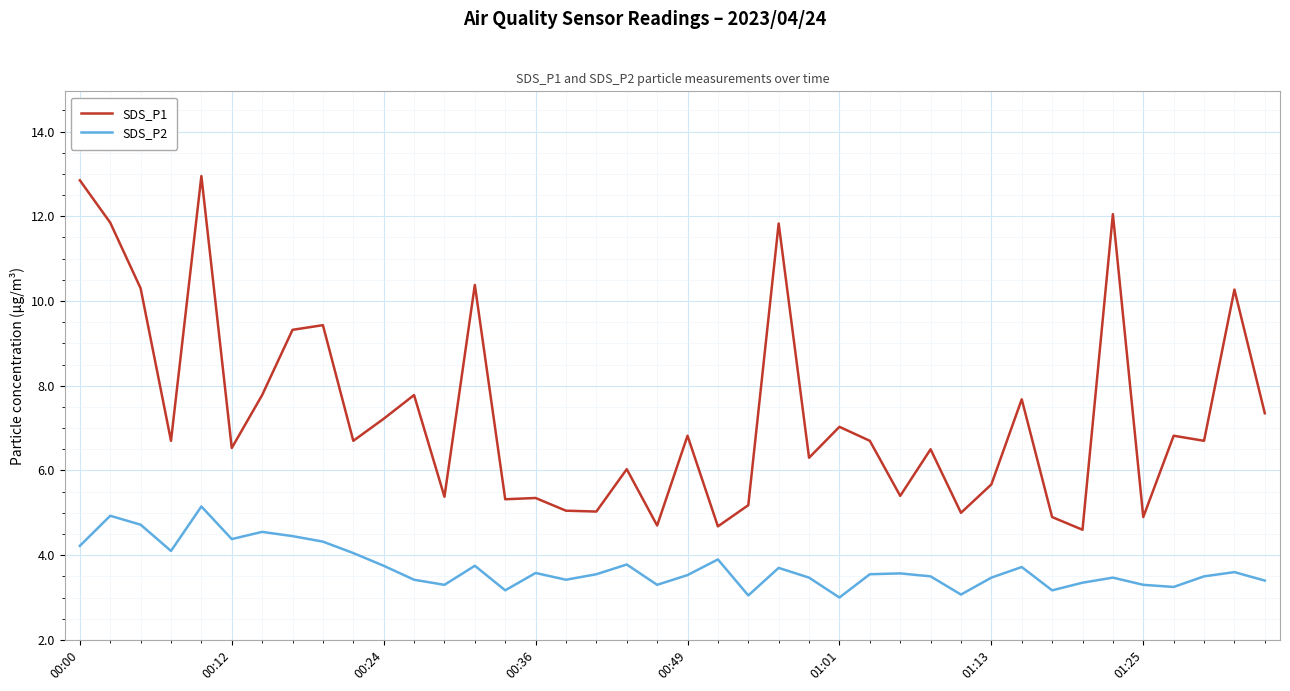

Rank the series by their average value, from highest to lowest.

SDS_P1, SDS_P2